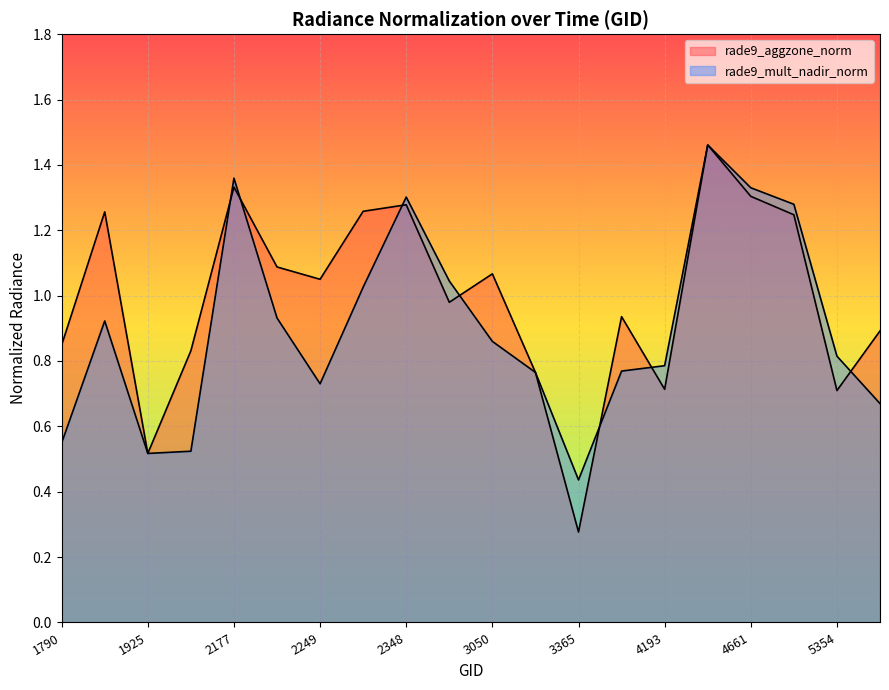

What is the minimum value shown in the chart?

0.3